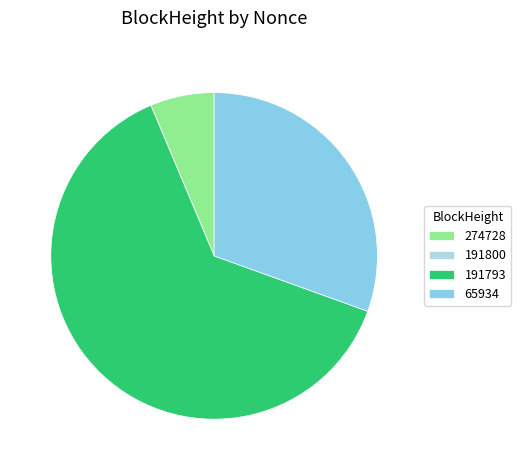

What percentage is the 191793 slice, to the nearest percent?

63%